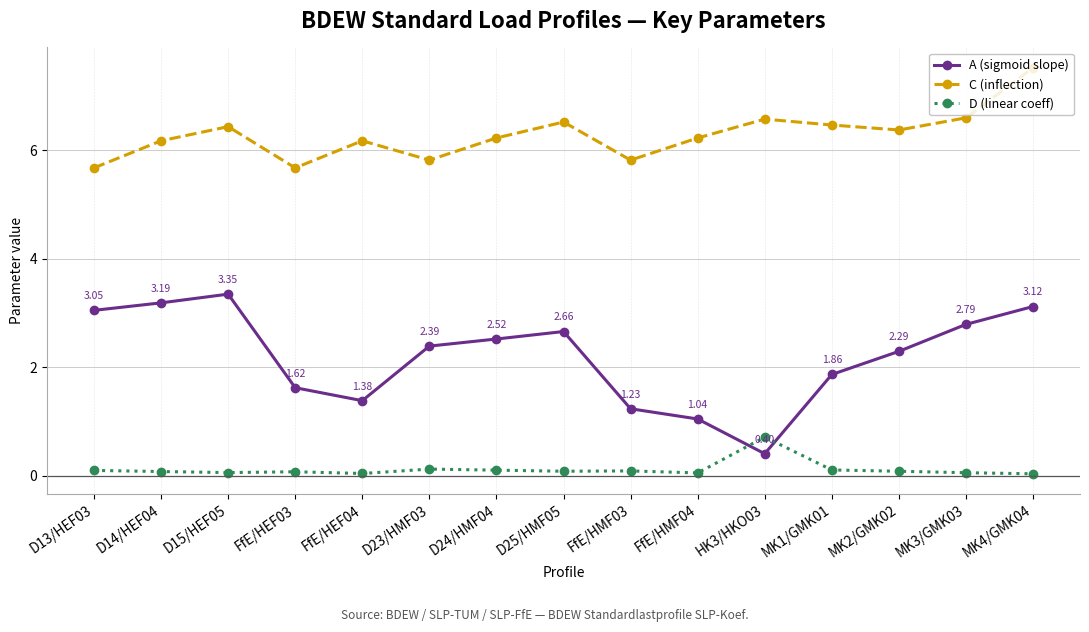

Count the number of data series in this chart.

3